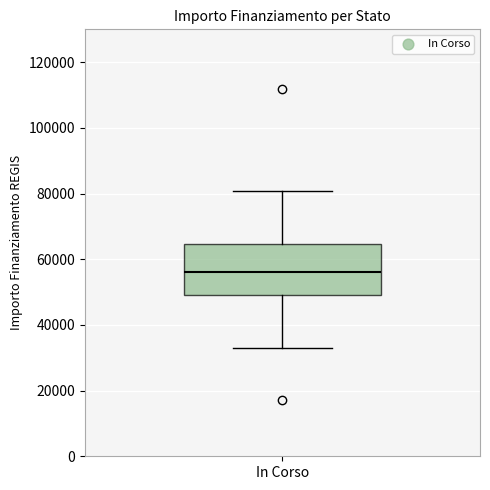

Where does the upper whisker of the box for In Corso end on the y-axis? The values are not printed on the chart, so give them approximately, as read against the axis.

80000